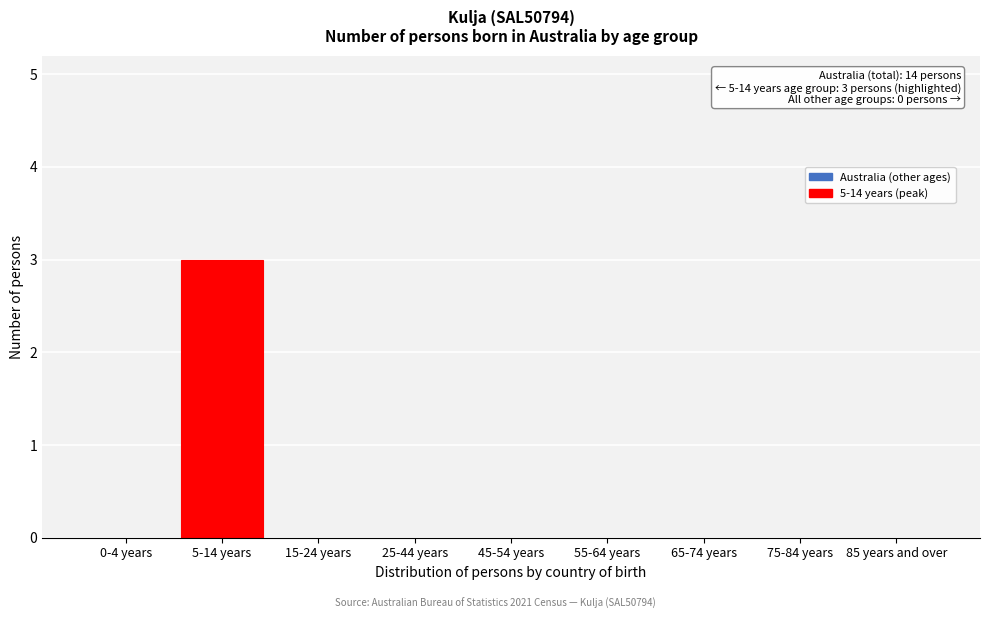

Reading left to right, transcribe all the data shown in this chart.

0-4 years=0	5-14 years=3	15-24 years=0	25-44 years=0	45-54 years=0	55-64 years=0	65-74 years=0	75-84 years=0	85 years and over=0